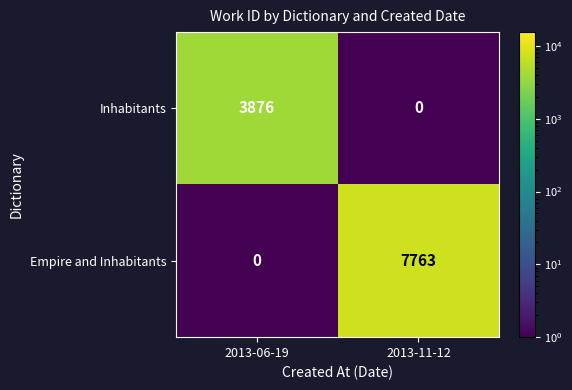

What is the sum of all Empire and Inhabitants values?

7763